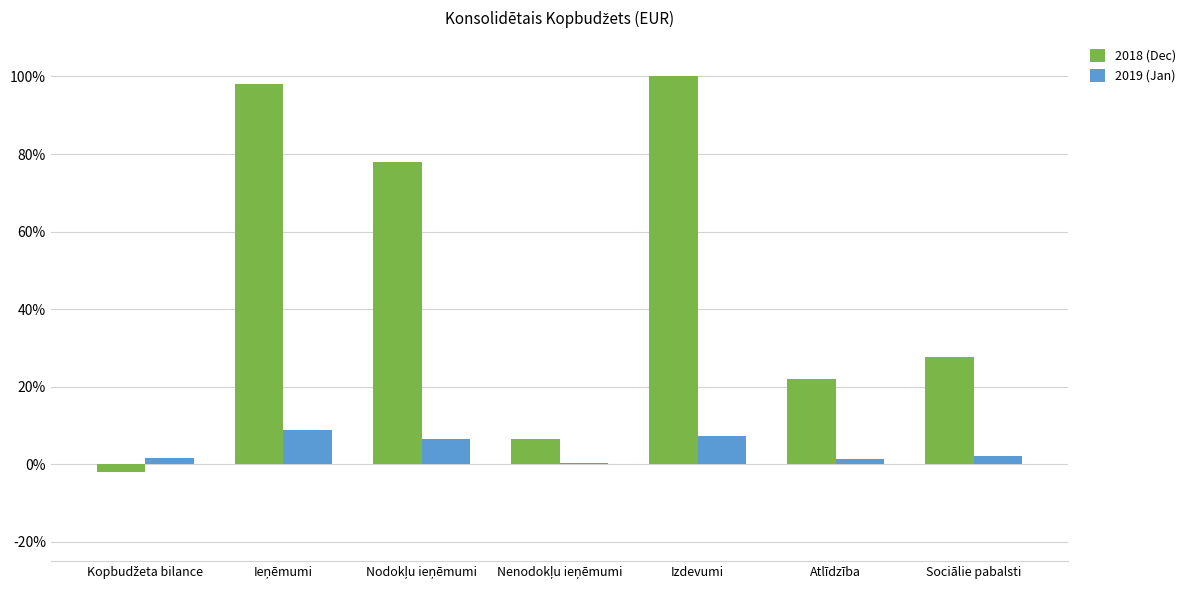

How many groups of bars are there?

7